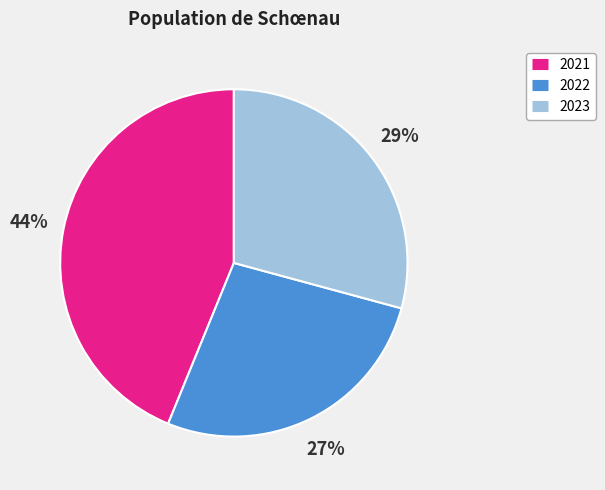

Approximately how many times larger is the value at 2023 compared to 2022?

1.1